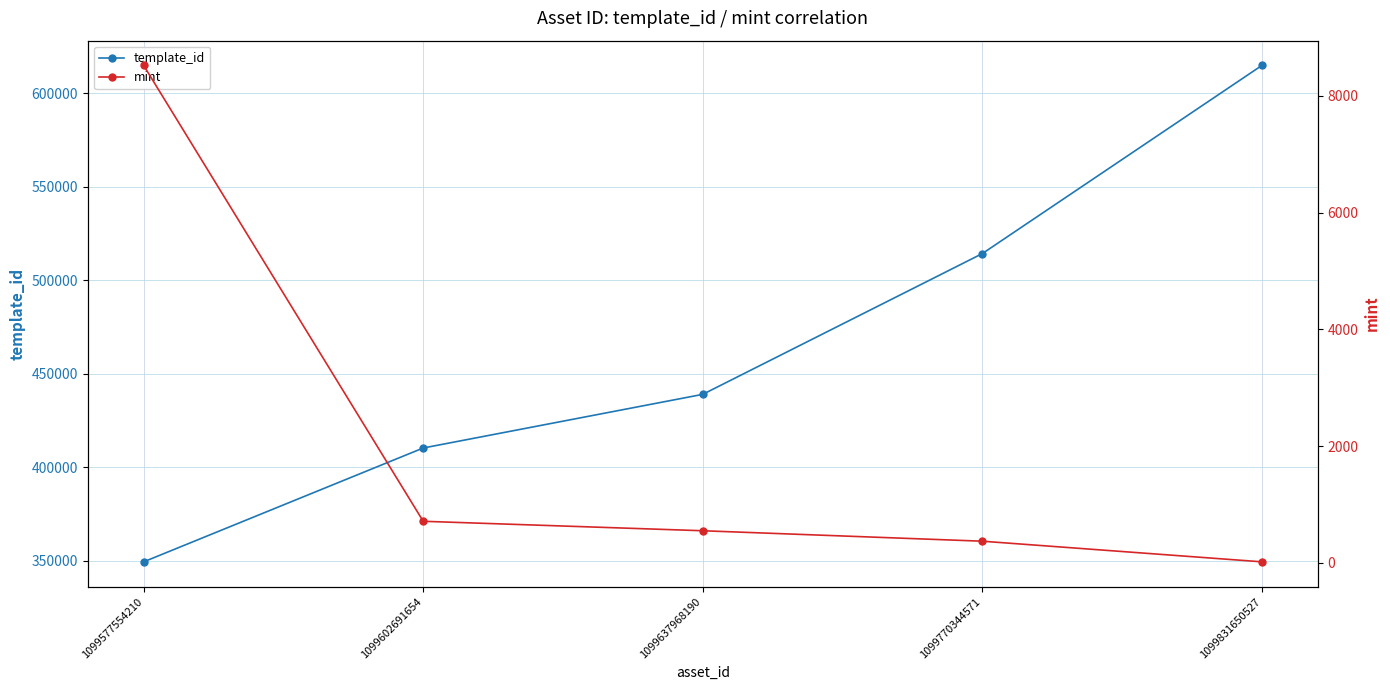

Is it true that template_id equals 514299 at 1099770344571?

True